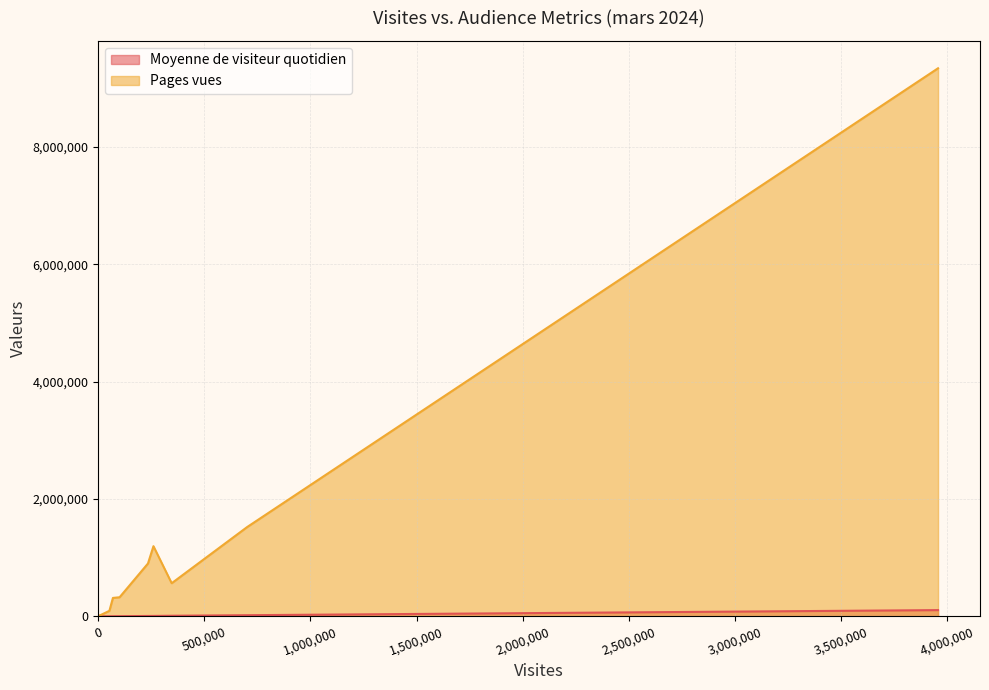

Which series has the widest spread of values?

Pages vues